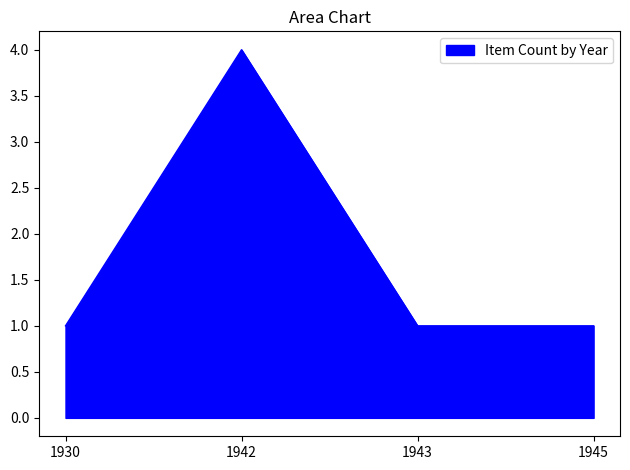

True or false: the data has more than 1 interior local peaks.

False